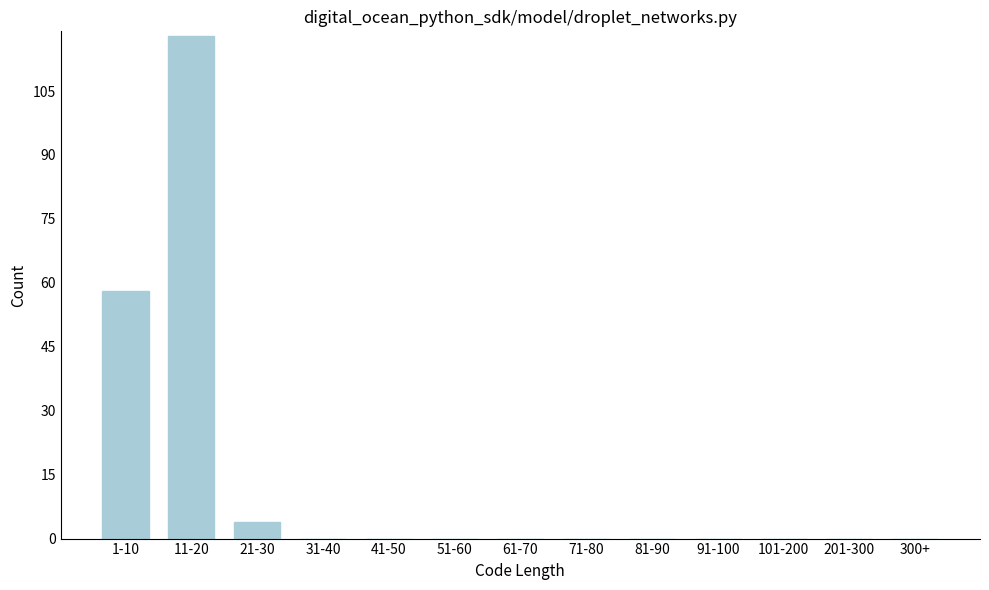

Reading left to right, transcribe all the data shown in this chart.

1-10=58	11-20=118	21-30=4	31-40=0	41-50=0	51-60=0	61-70=0	71-80=0	81-90=0	91-100=0	101-200=0	201-300=0	300+=0